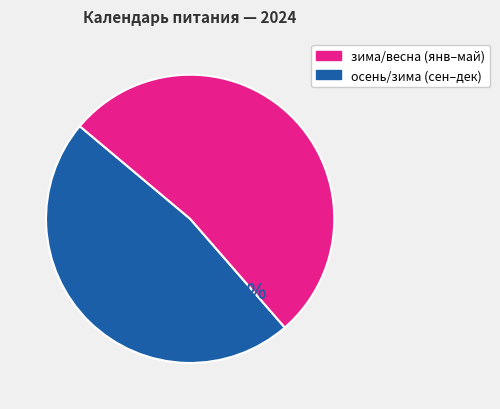

How many slices are in this pie chart?

2